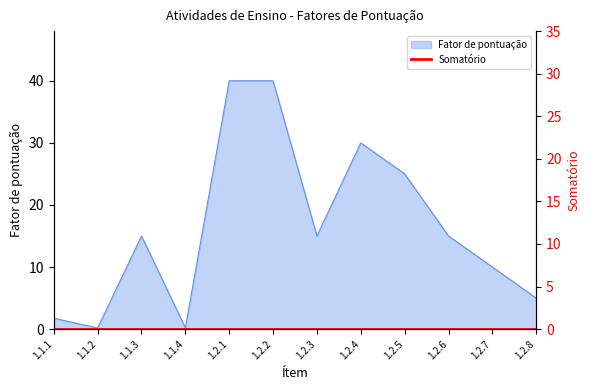

Rank the categories by value from lowest to highest.

1.1.2, 1.1.4, 1.1.1, 1.2.8, 1.2.7, 1.1.3, 1.2.3, 1.2.6, 1.2.5, 1.2.4, 1.2.1, 1.2.2